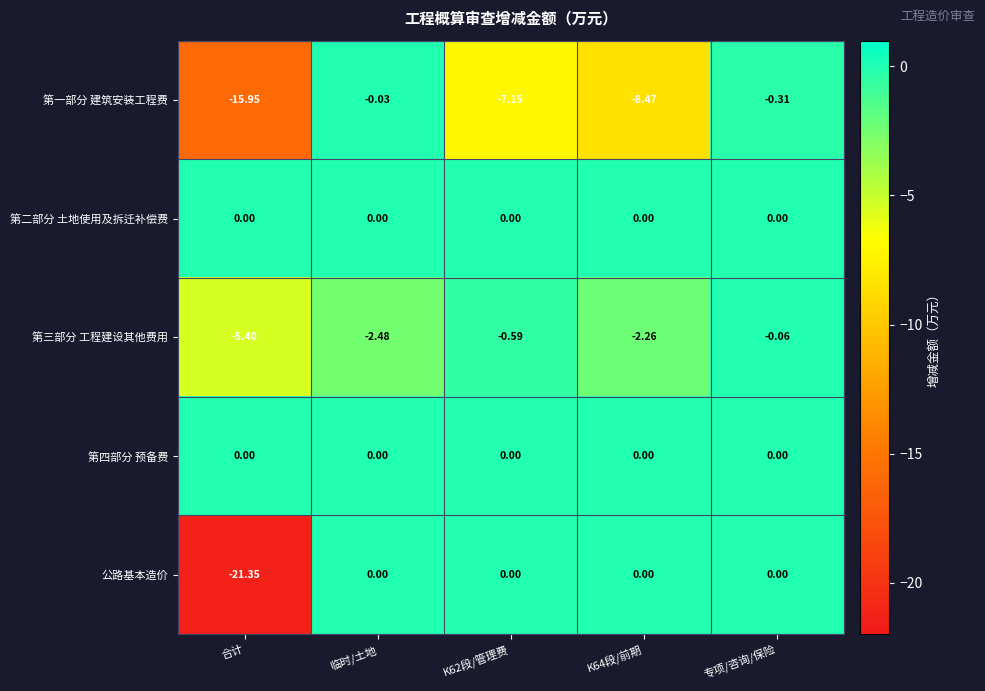

Count the number of categories in the chart.

5